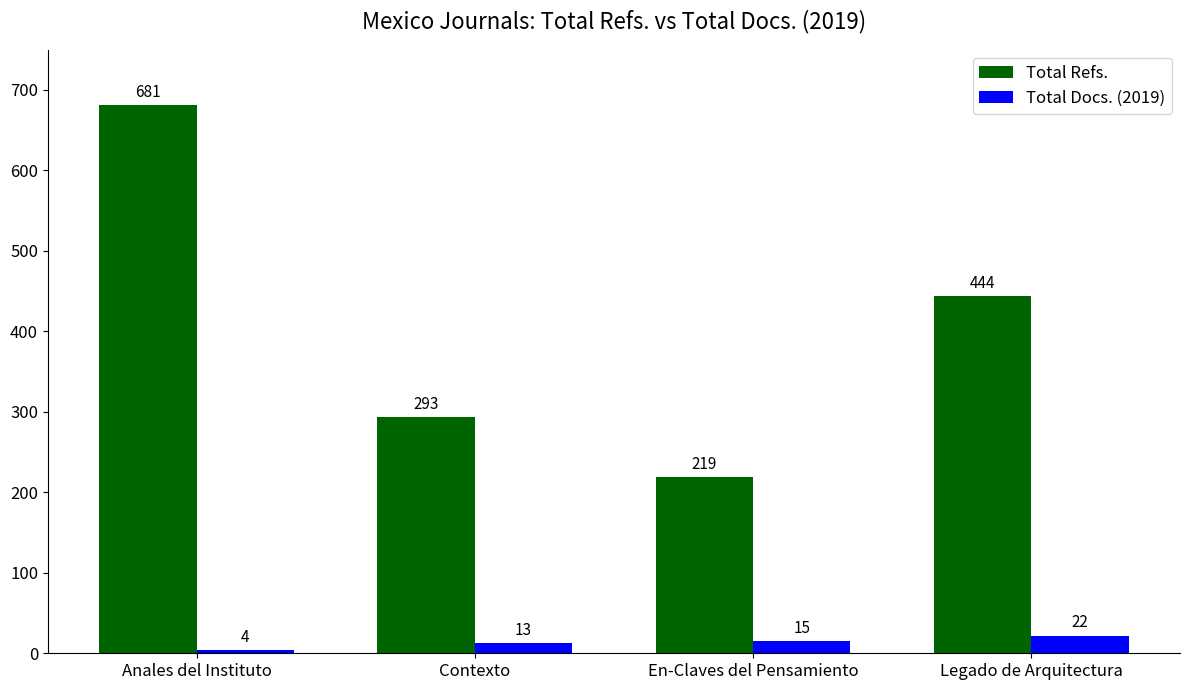

What is the difference between the Total Docs. (2019) values at Legado de Arquitectura and En-Claves del Pensamiento?

7